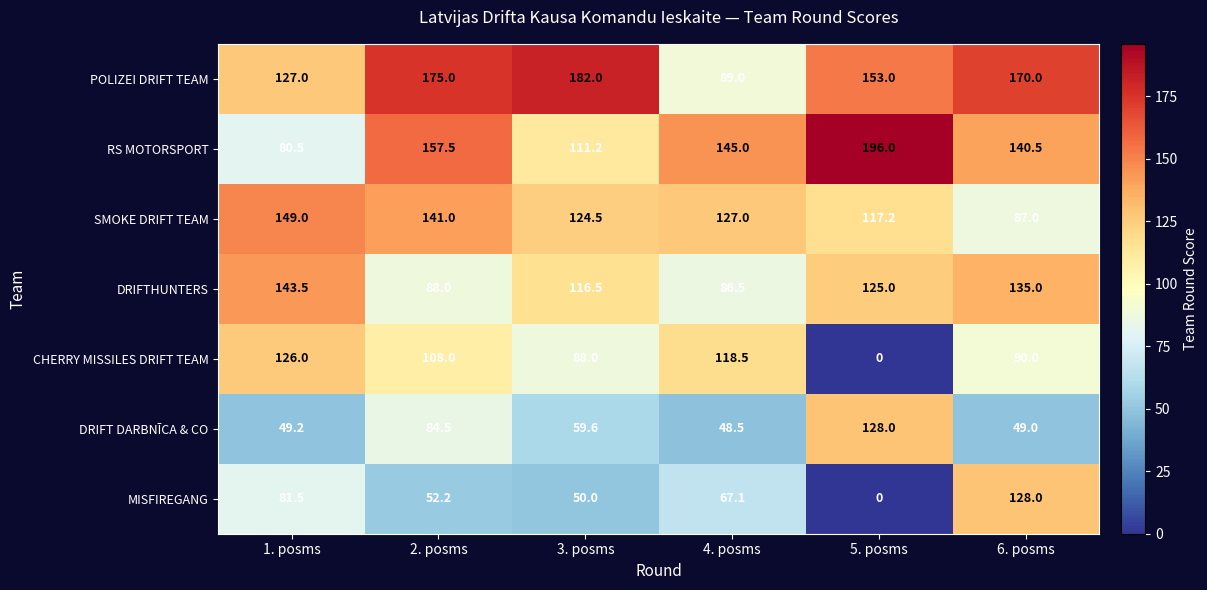

True or false: CHERRY MISSILES DRIFT TEAM has a value of 126.0 at 1. posms.

True